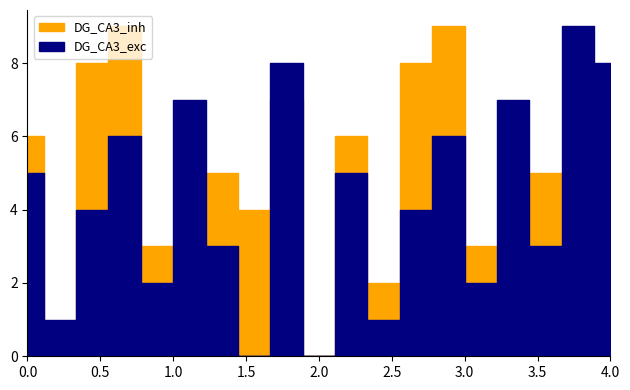

What is the difference between the maximum and minimum values in the DG_CA3_inh series?

9